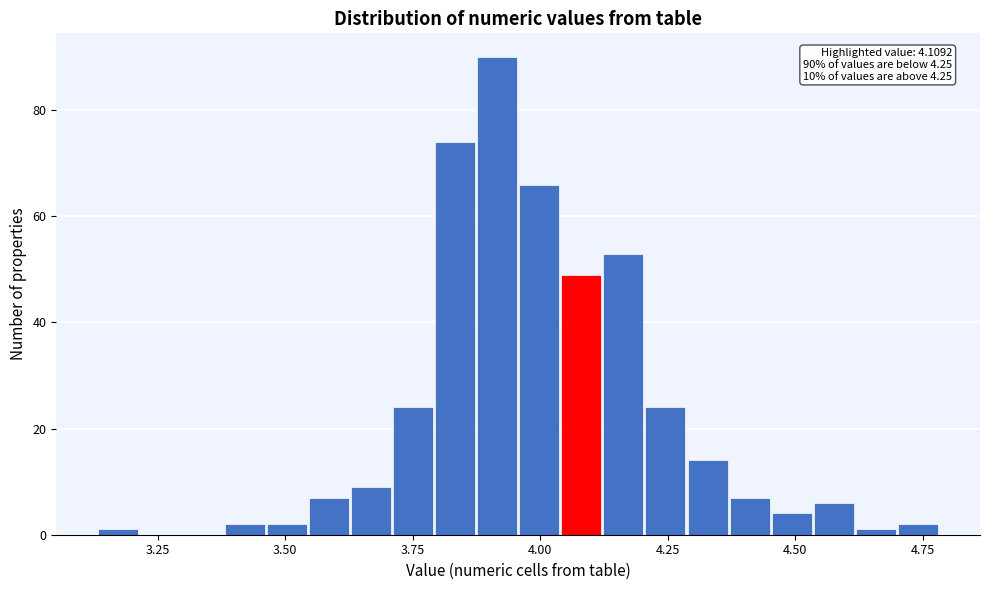

Read against the x-axis, roughly where is the centre of the tallest bar?

3.90